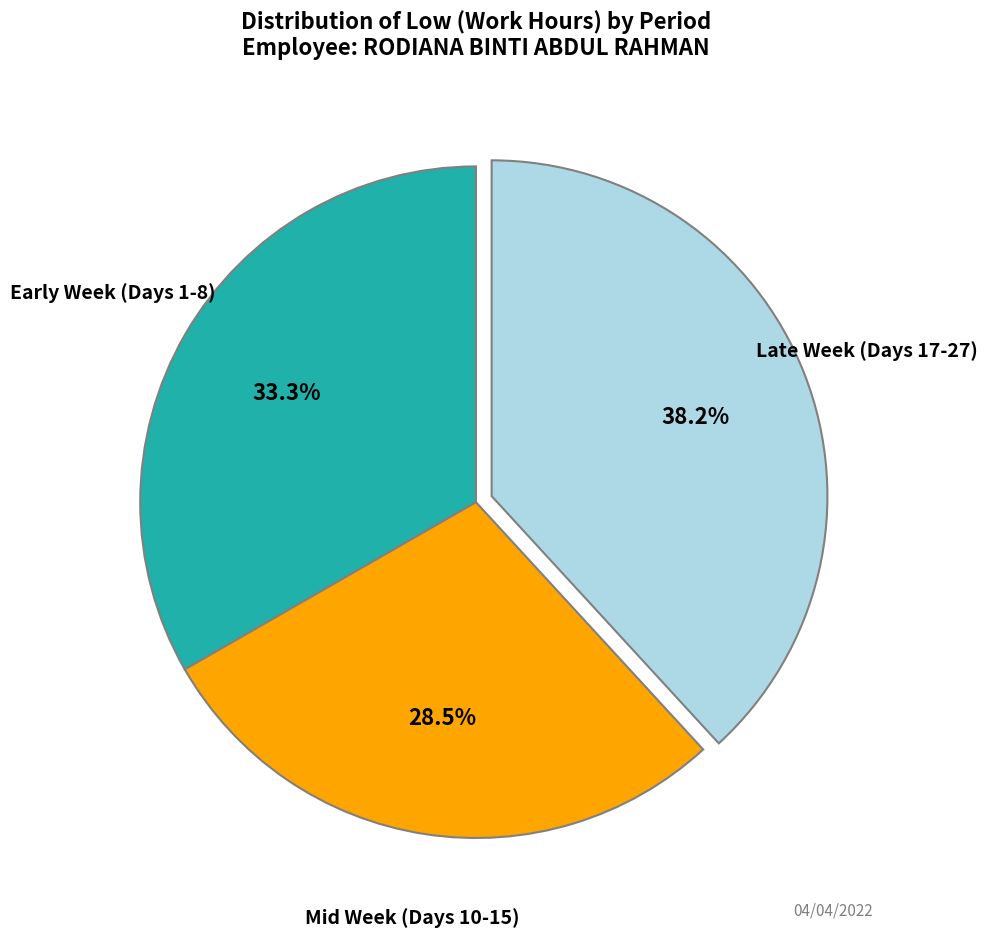

Does any single category account for the majority?

No